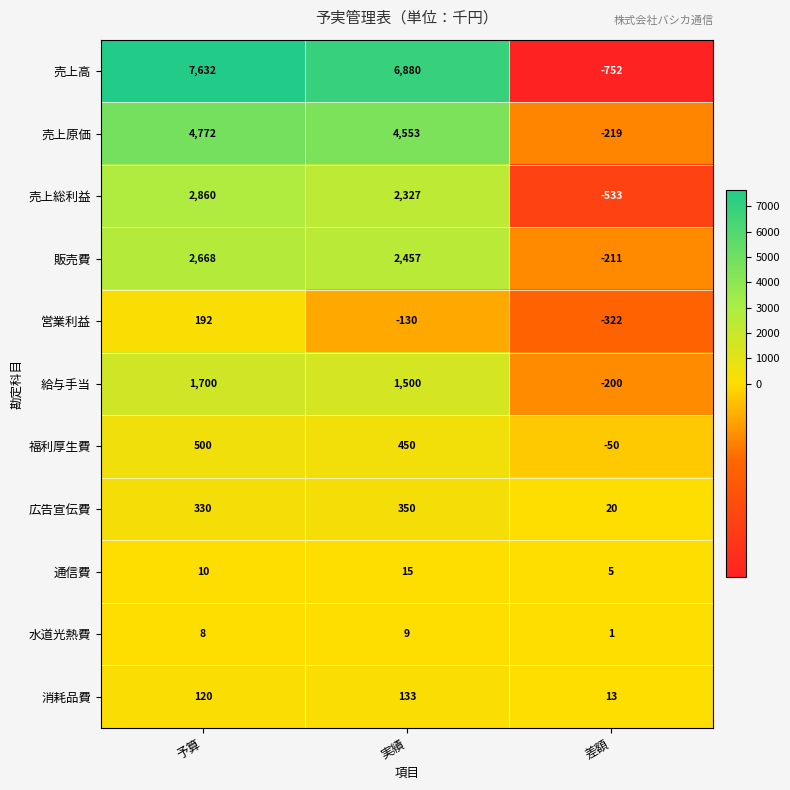

At which label does 水道光熱費 reach its minimum?

差額